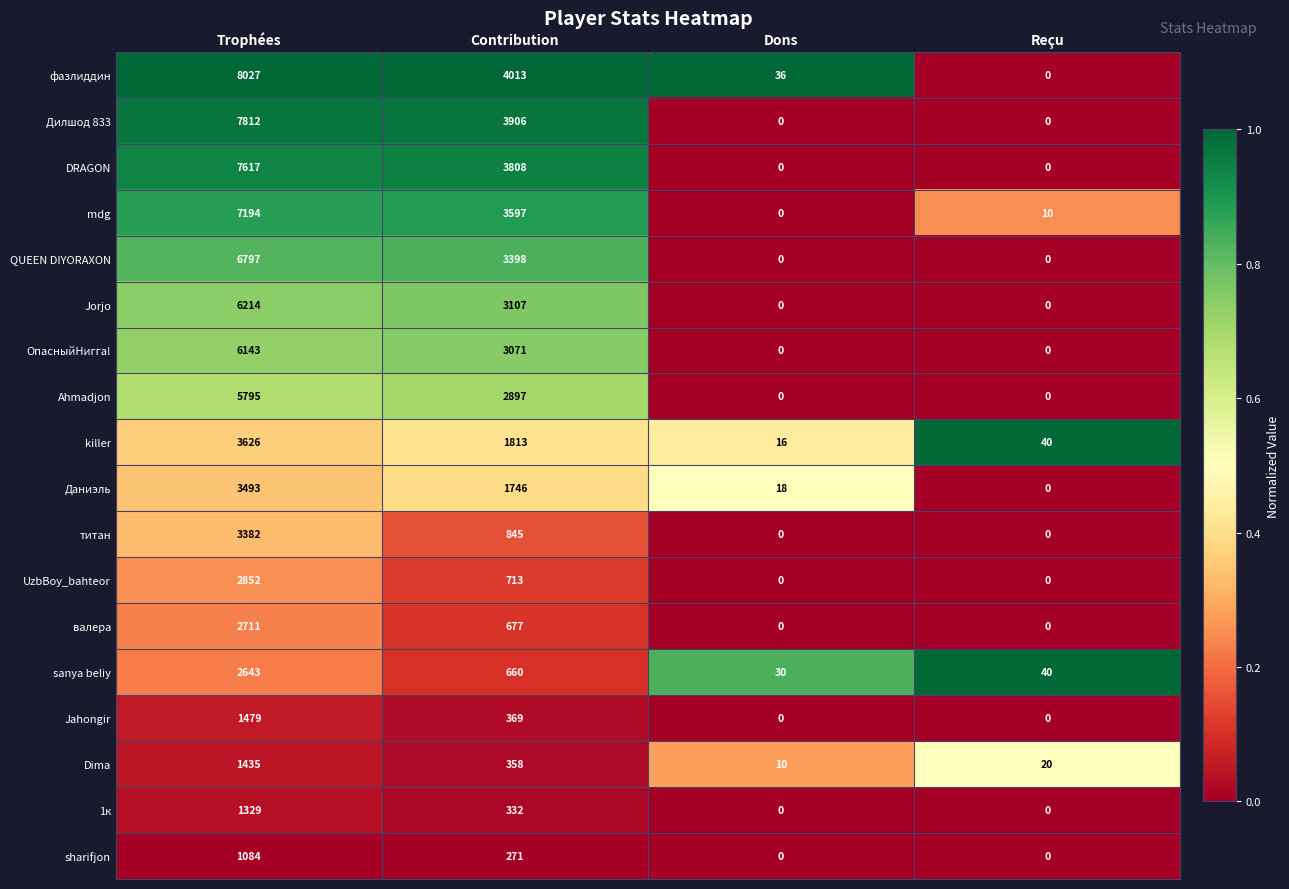

What is the difference between the sharifjon values at Dons and Contribution?

271